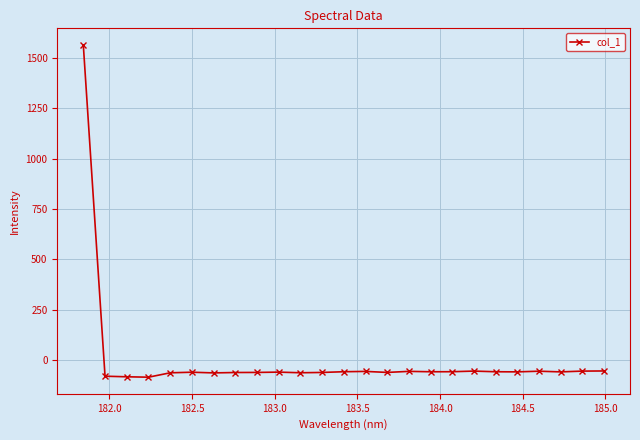

True or false: there are more than 0 points higher than both neighbors.

True